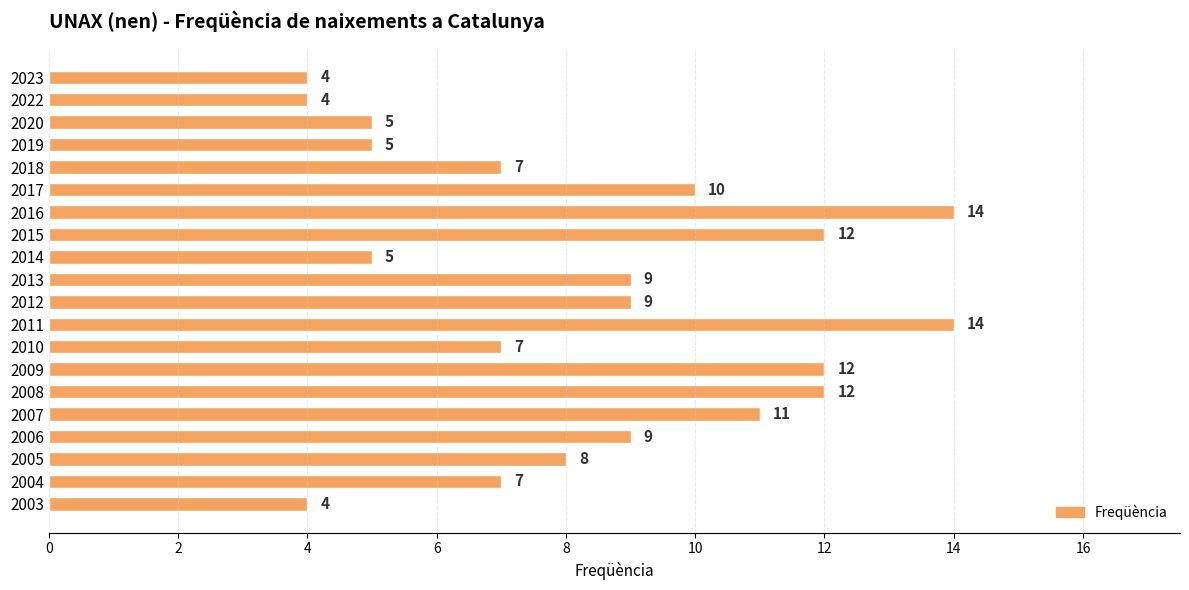

The value at 2017 is 10. True or false?

True